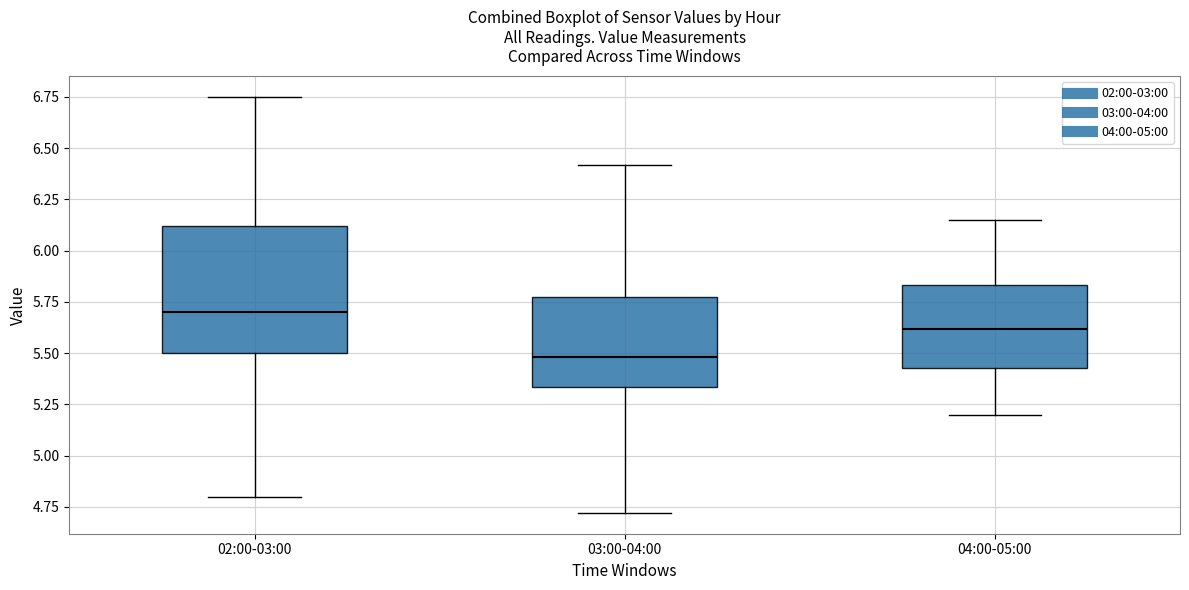

Comparing the boxes themselves (not the whiskers), which one is the tallest?

02:00-03:00